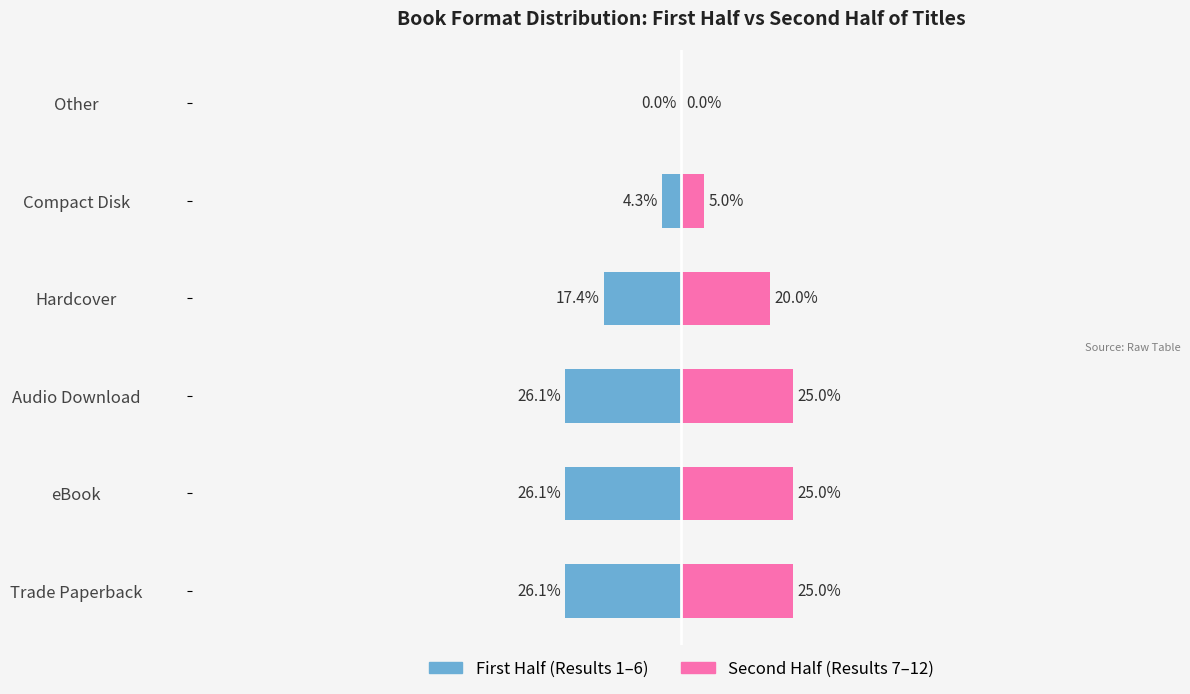

What is the value of the First Half (Results 1-6) bar at the 5th from the left?

-4.3